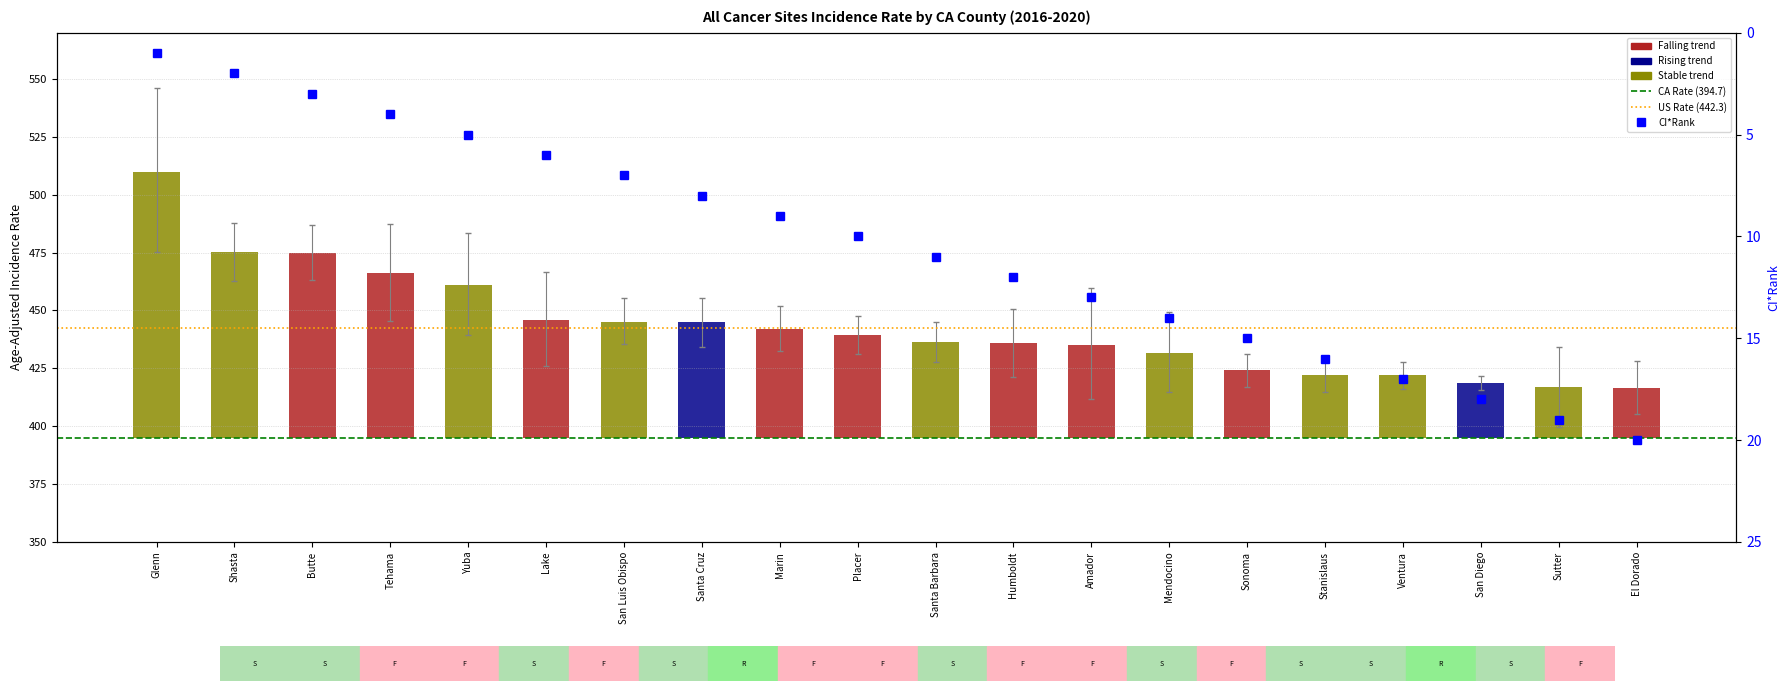

What is the difference between the maximum and minimum values in the Lower 95% CI series?

75.5